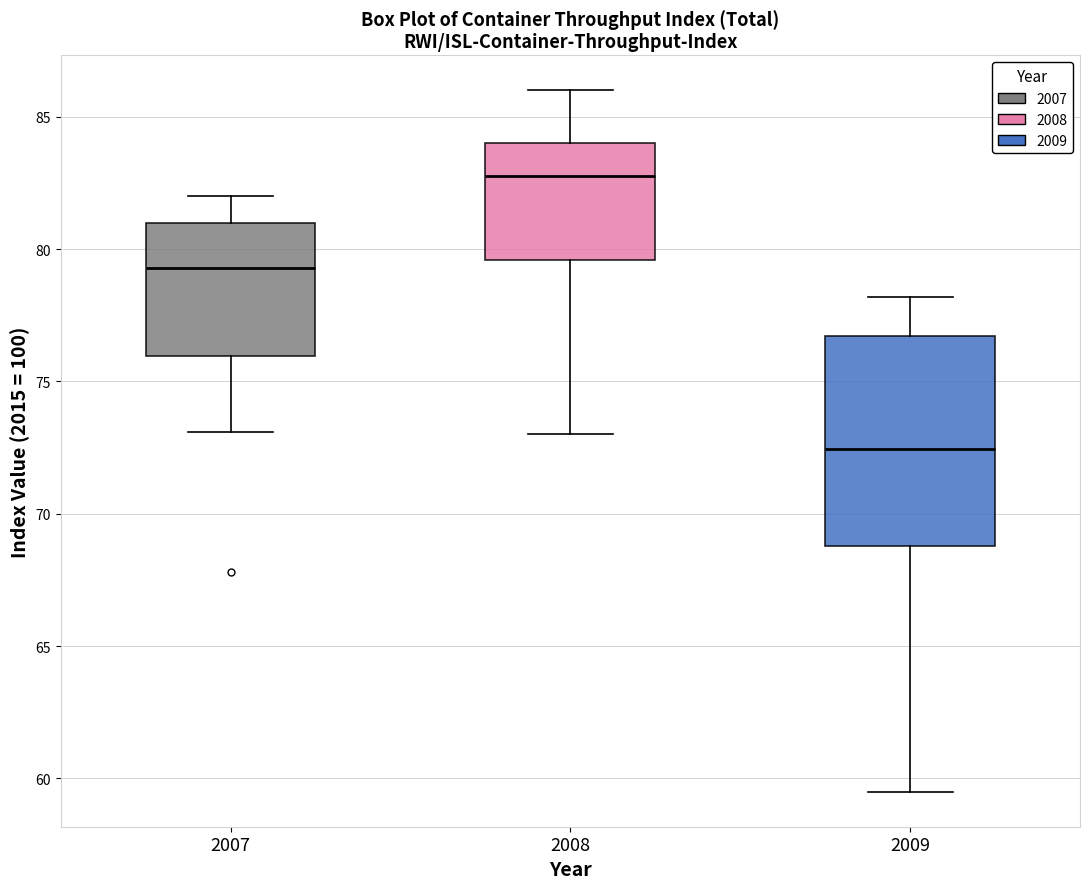

Where does the median line of the box at x = 2008 sit on the y-axis? The values are not printed on the chart, so give them approximately, as read against the axis.

83.0